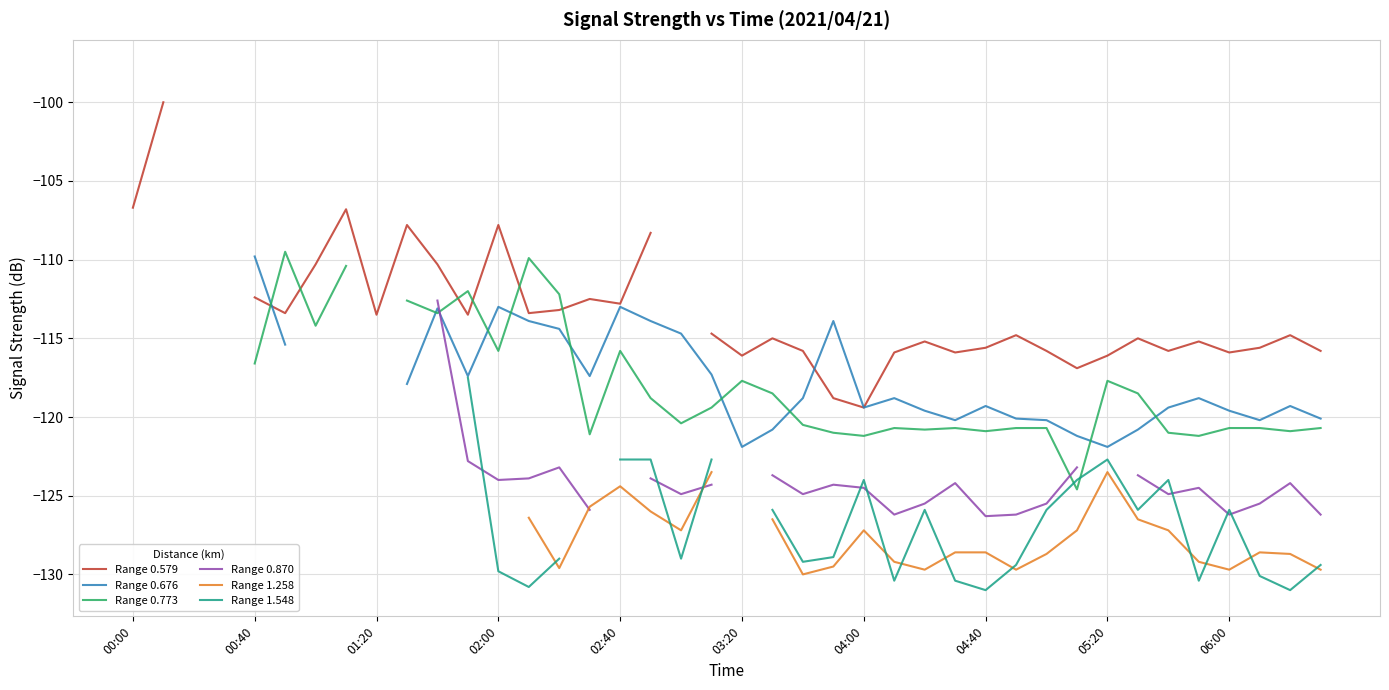

What are all the series names shown in the legend?

Range 0.579, Range 0.676, Range 0.773, Range 0.870, Range 1.258, Range 1.548